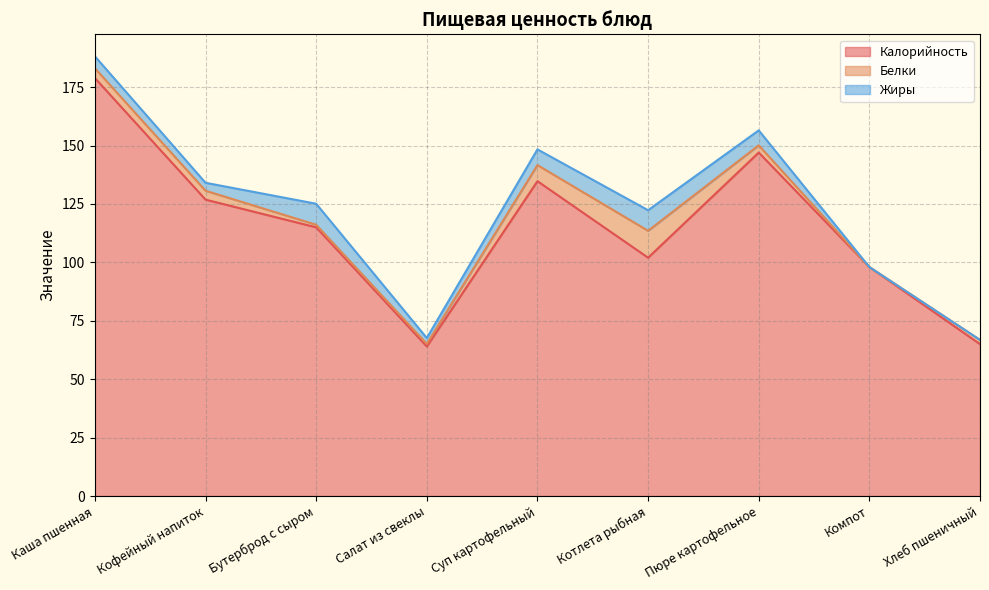

What is the sum of all Калорийность values?

1031.5